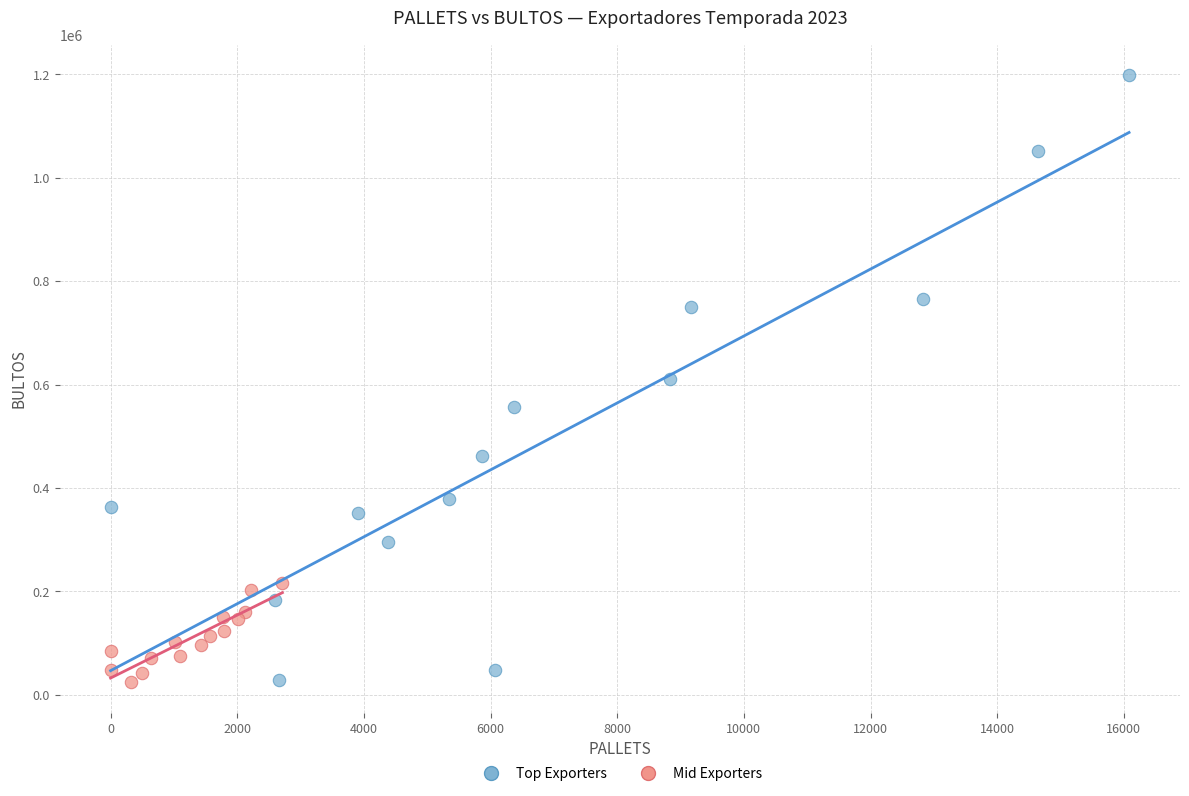

Which series contains the highest Y value?

Top Exporters